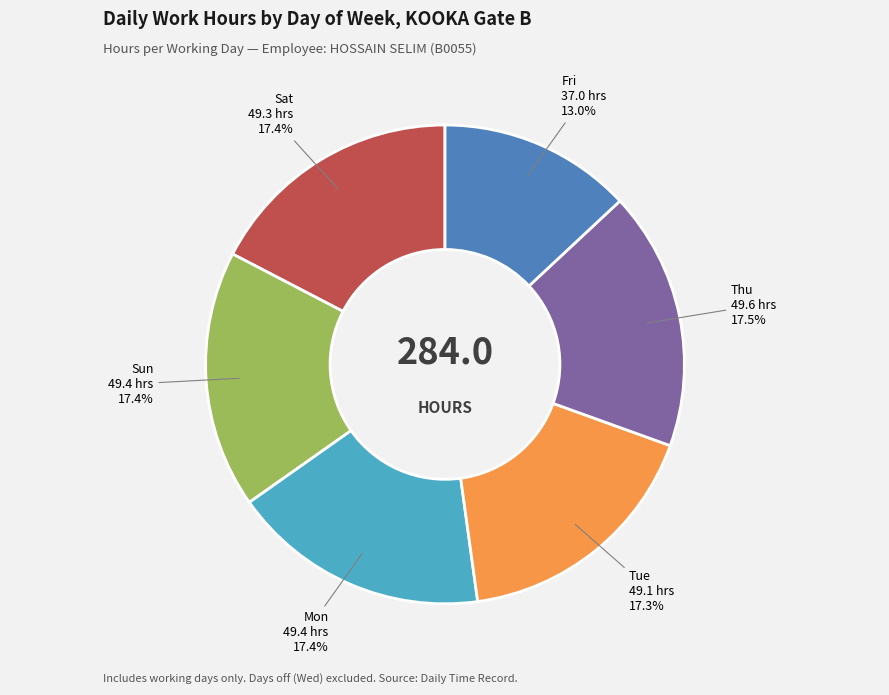

Is there a majority slice in this chart?

No